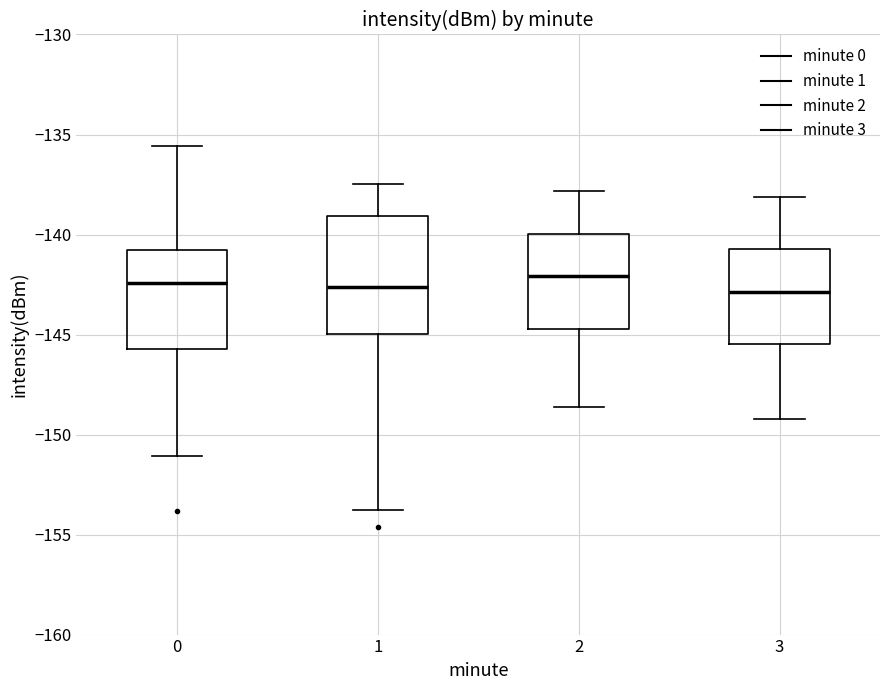

Comparing the boxes themselves (not the whiskers), which one is the tallest?

1